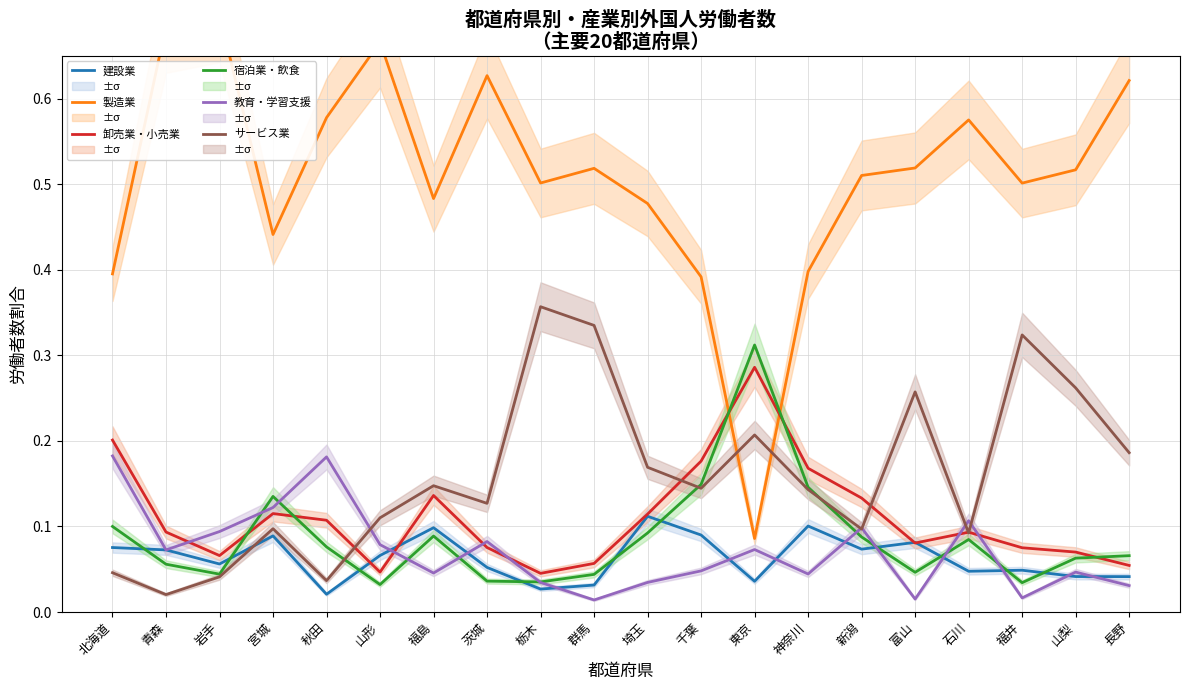

Which series changed the most between 青森 and 埼玉?

製造業